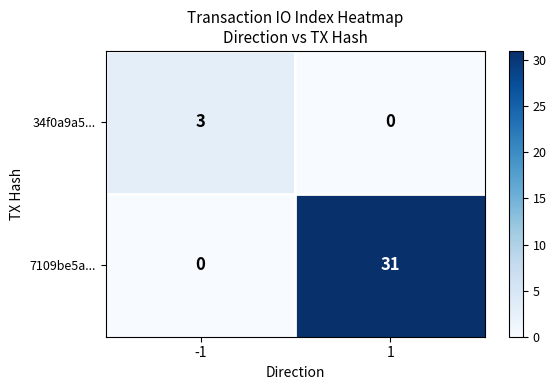

Read the 34f0a9a5... value at -1.

3